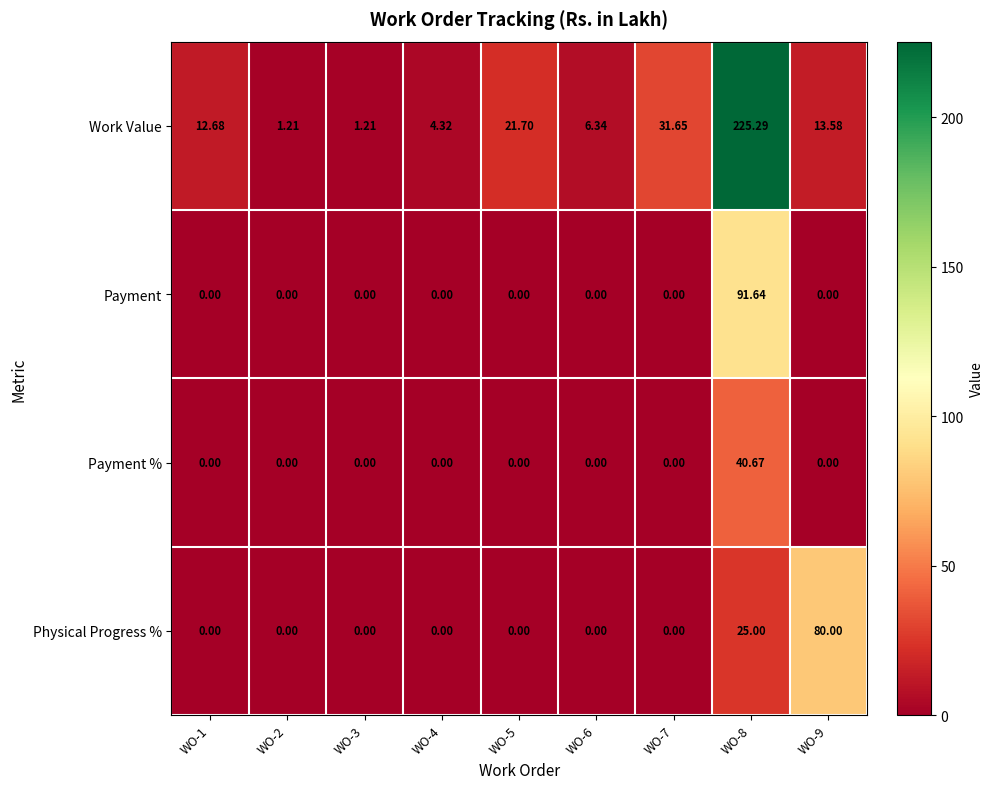

Between WO-6 and WO-9, which series saw the biggest shift?

Physical Progress %